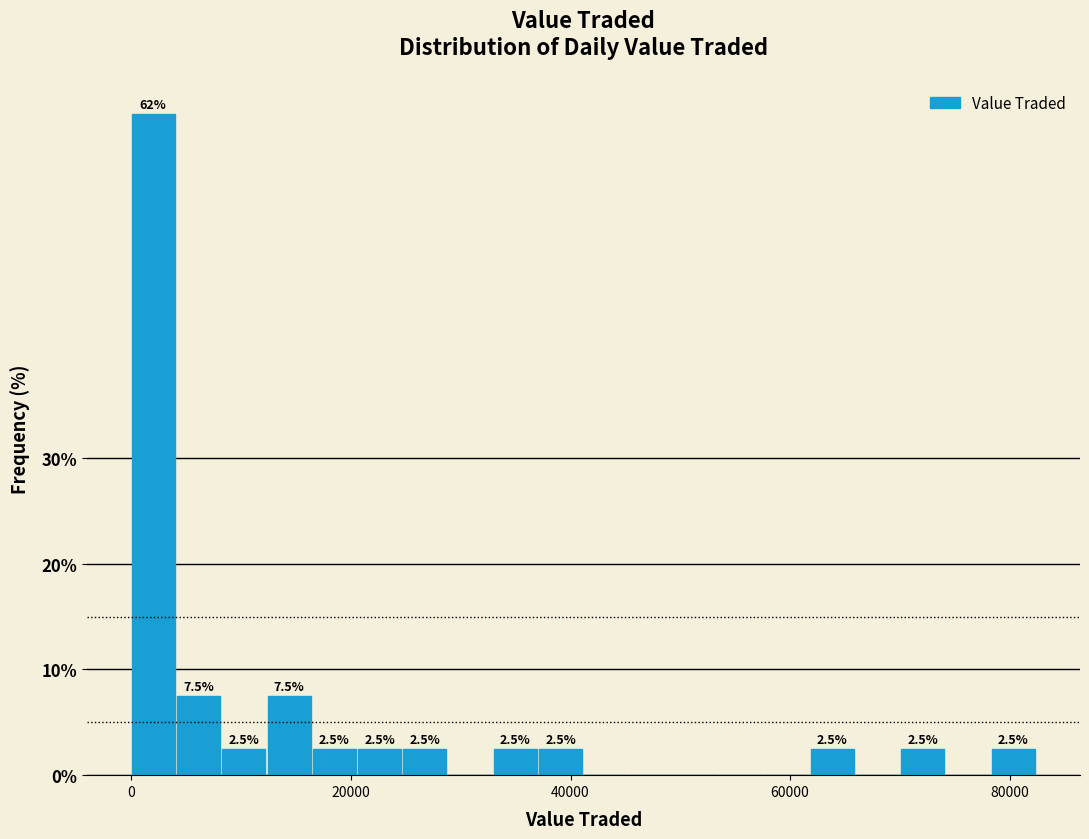

Read against the x-axis, roughly where is the centre of the tallest bar?

2000